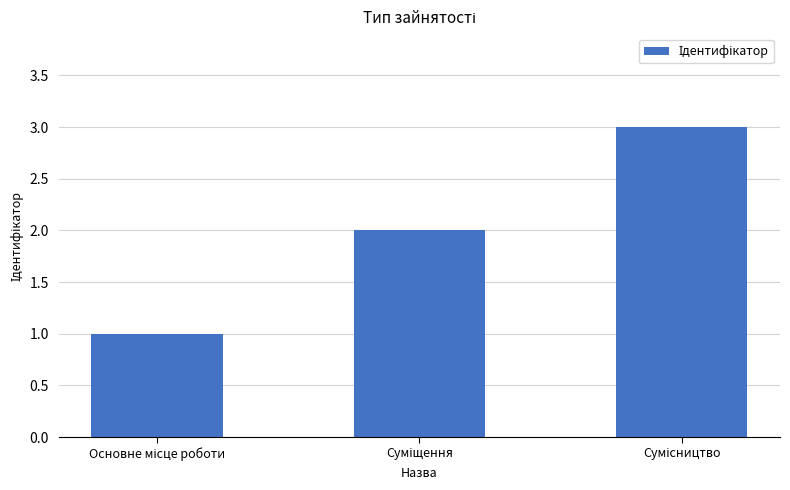

Are the bars grouped side by side (vs. stacked)?

No